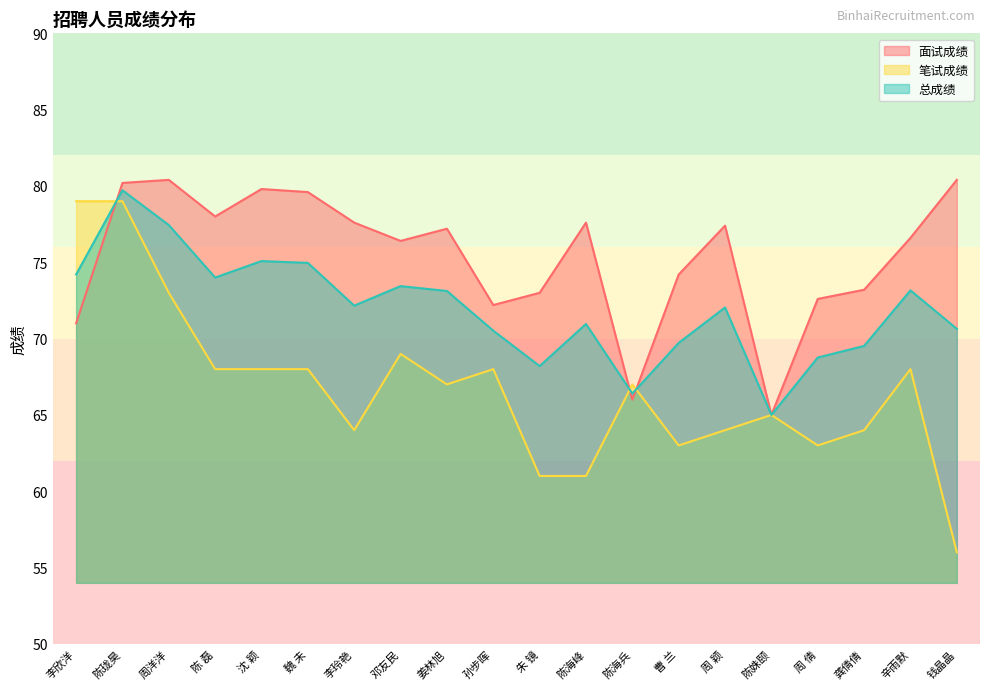

Which series has the largest range (max minus min)?

笔试成绩